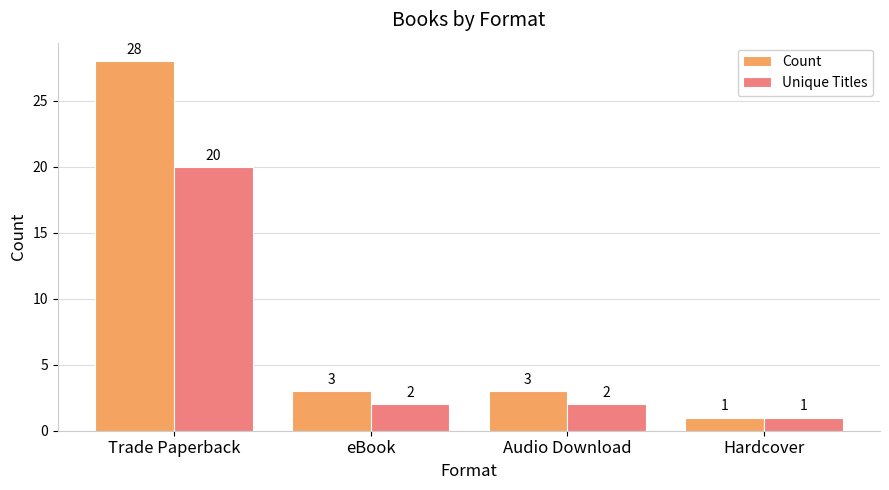

Where does the Unique Titles series first go above 2?

Trade Paperback